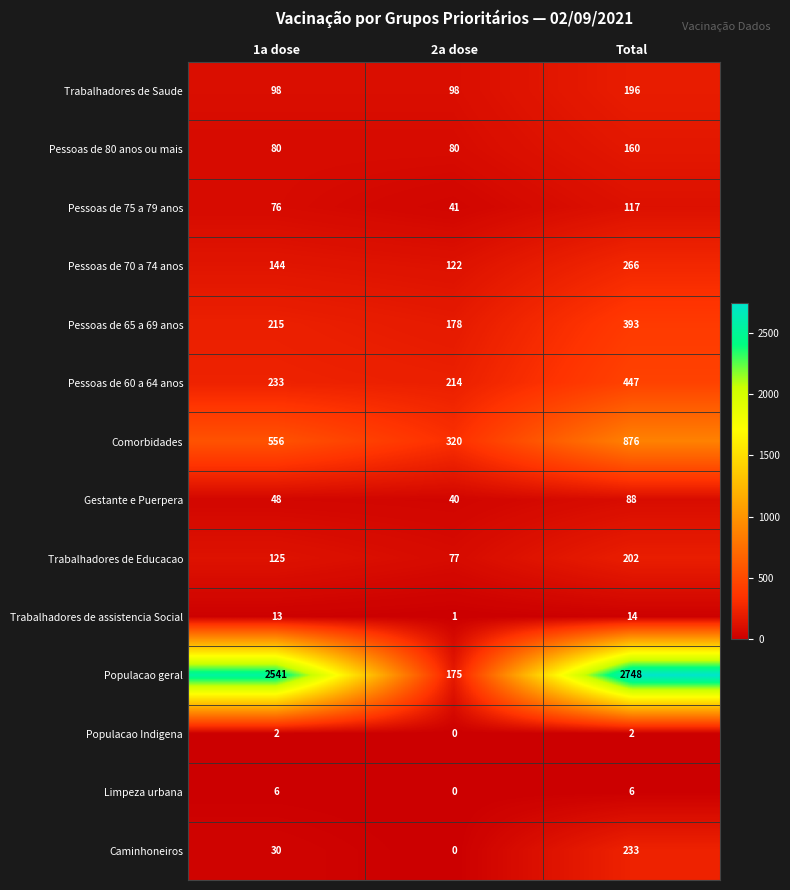

The value of Pessoas de 70 a 74 anos at 1a dose is 222. True or false?

False